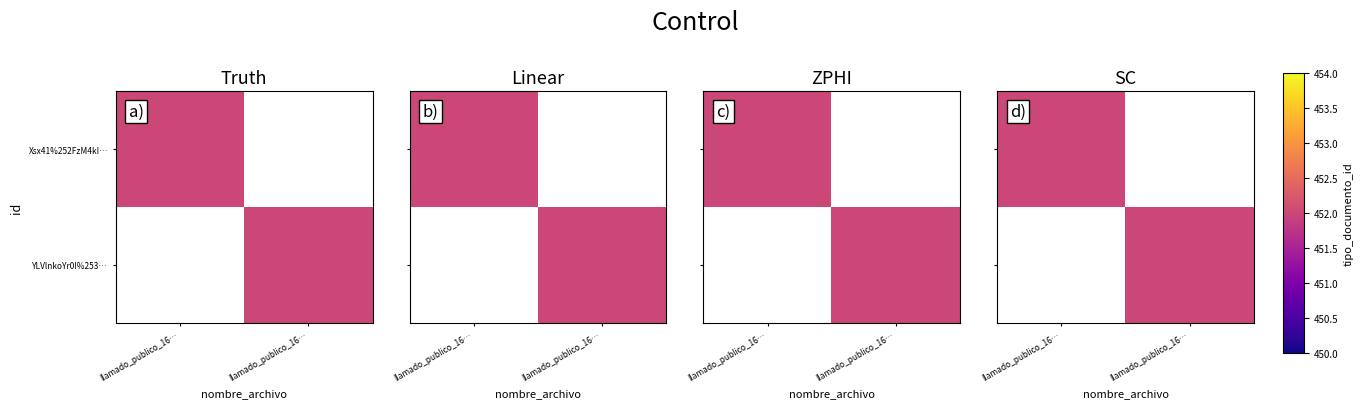

Is it true that Xsx41%252FzM4kI… equals 0 at llamado_publico_16…?

True